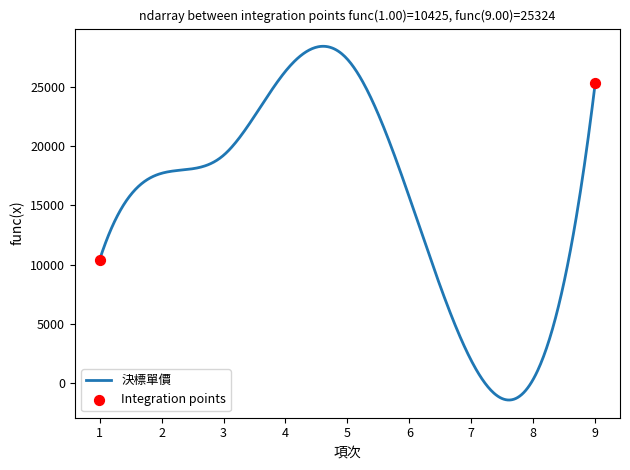

What is the minimum value shown in the chart?

-1402.3